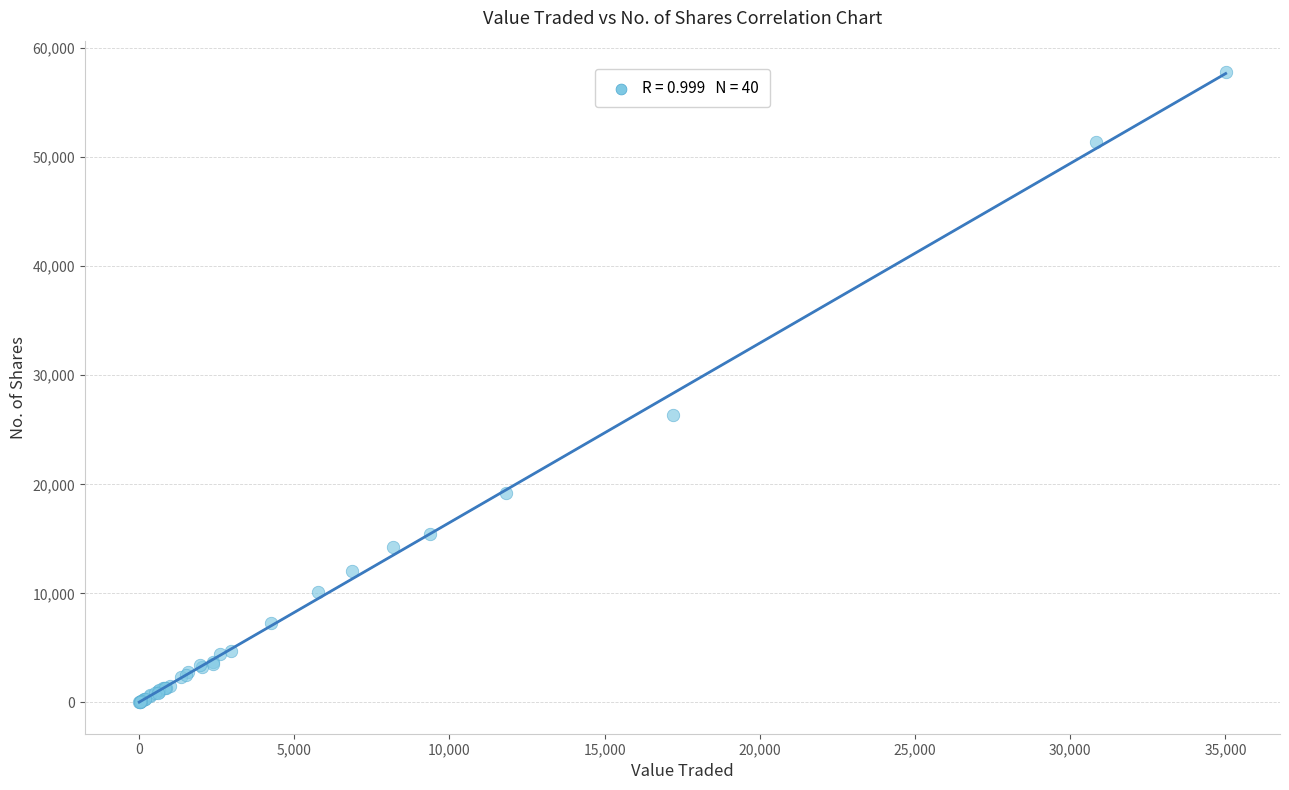

What Y value in the scatter plot is closest to 28906?

26334